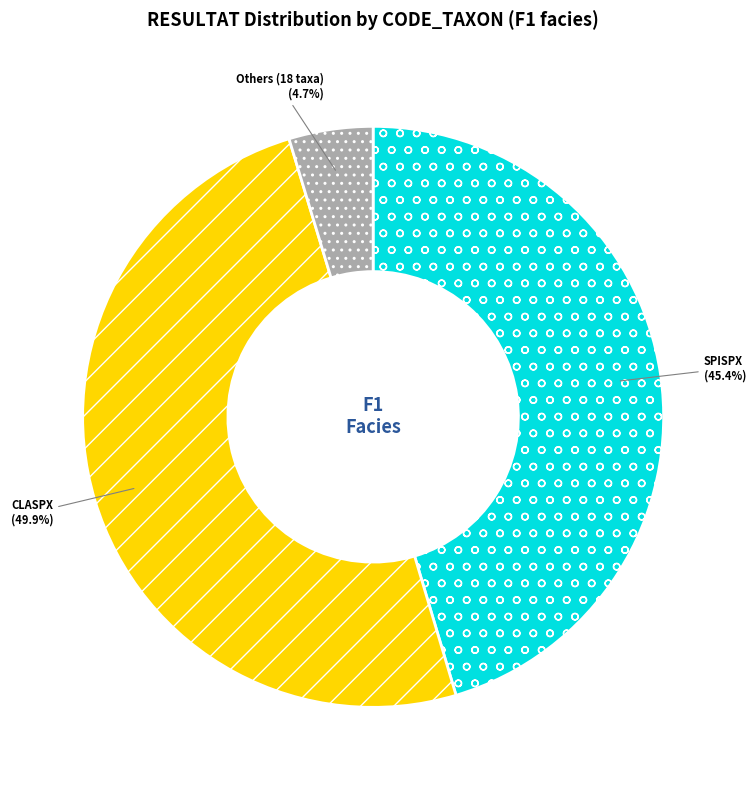

What is the largest slice in the pie chart?

CLASPX